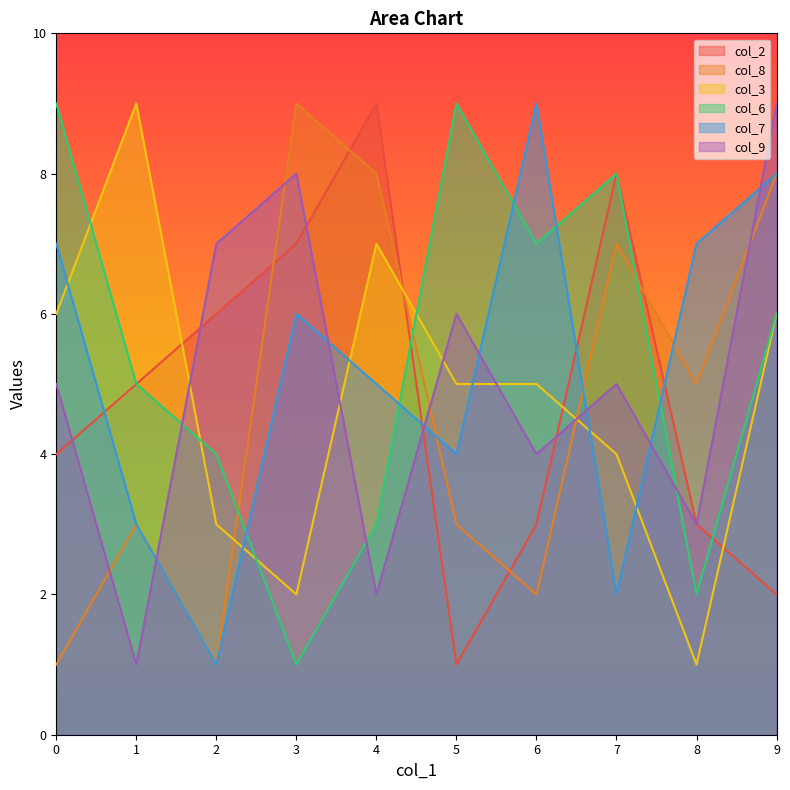

Which series has the largest total across all categories?

col_6